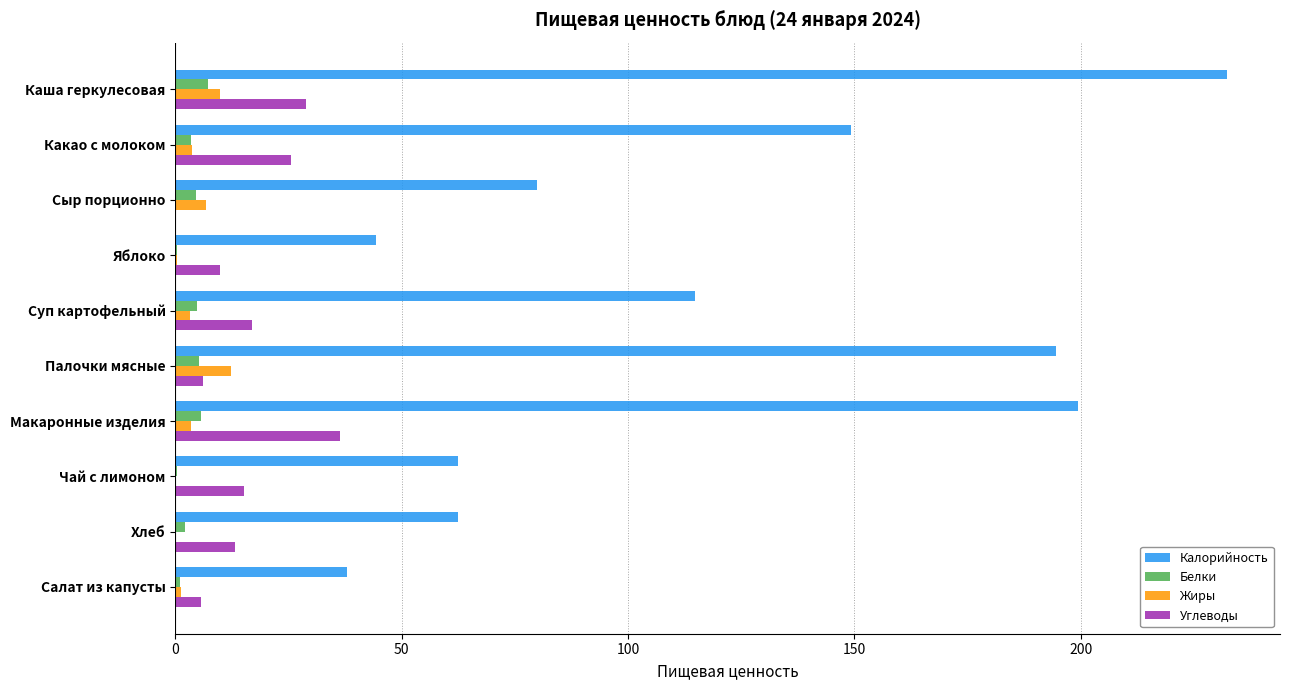

What is the greatest value displayed?

232.4